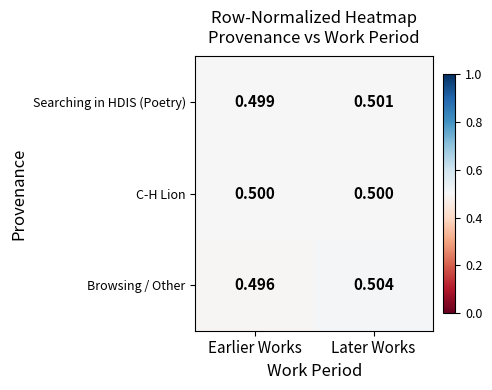

At which category is the sum across all series the highest?

Later Works